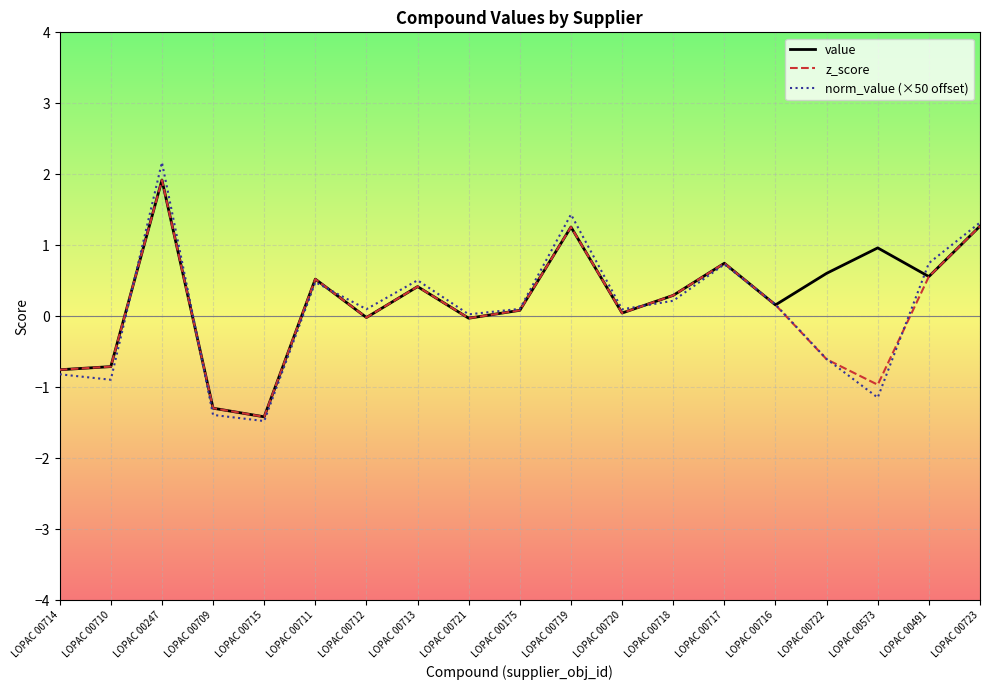

What is the approximate value of norm_value (×50 offset) at LOPAC 00720?

0.1